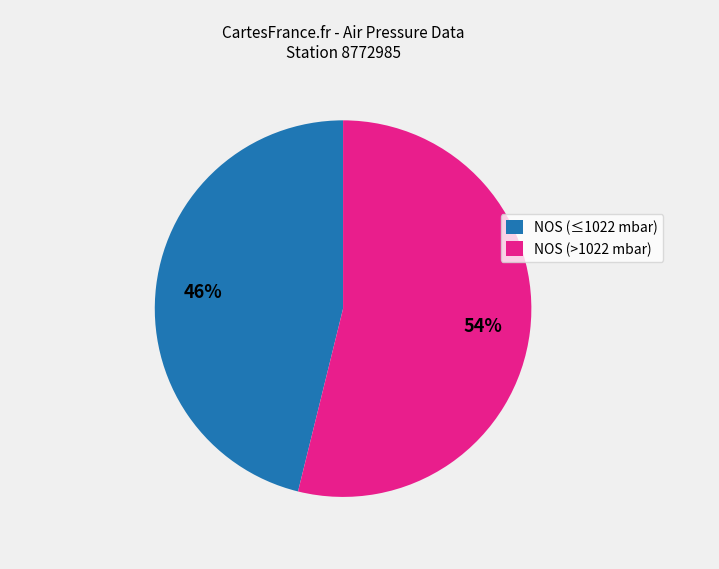

The NOS (>1022 mbar) slice represents 54% of the pie. True or false?

True